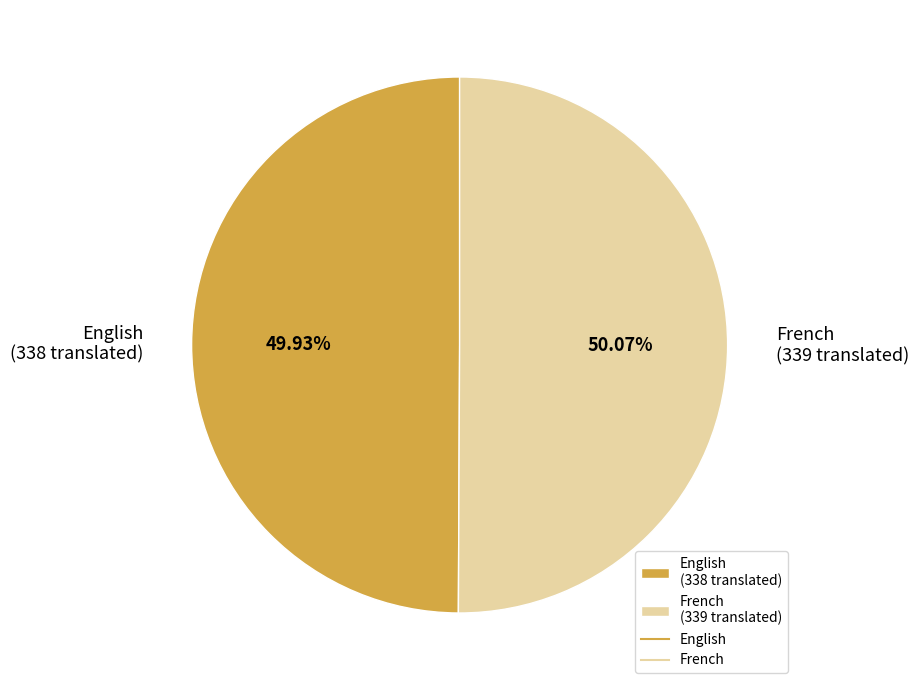

Is the sum of English and French greater than half?

Yes